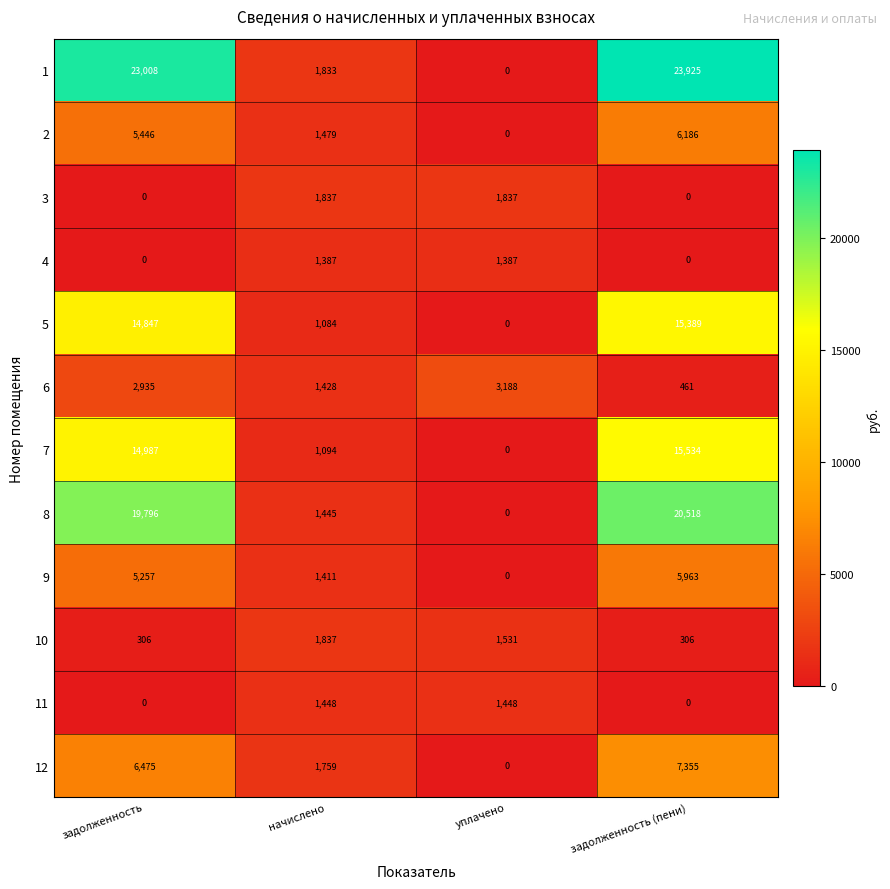

Rank the categories by 6 value from highest to lowest.

уплачено, задолженность, начислено, задолженность (пени)